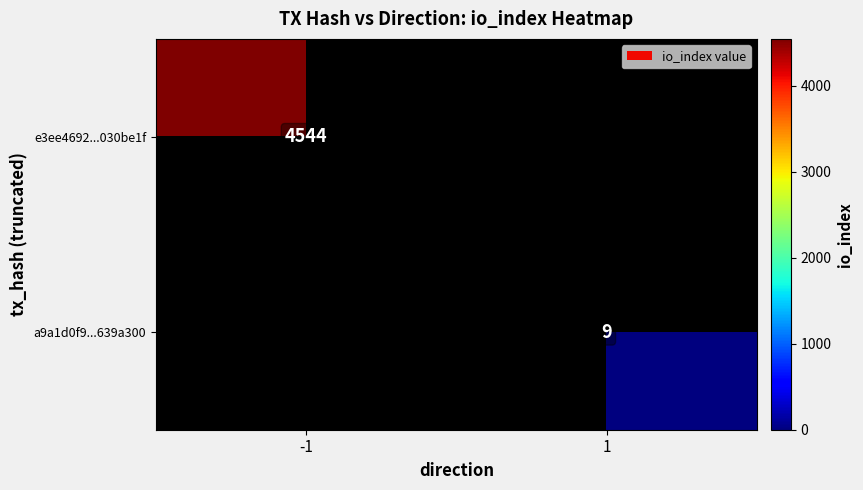

Rank the categories by a9a1d0f9...639a300 value from lowest to highest.

-1, 1